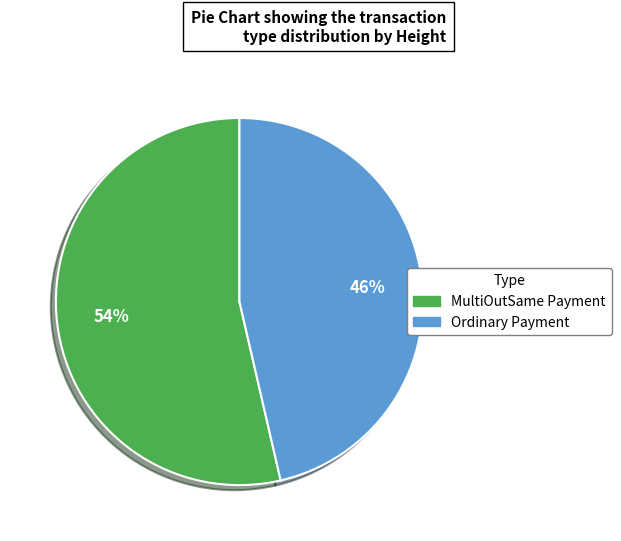

How many segments does this pie chart have?

2